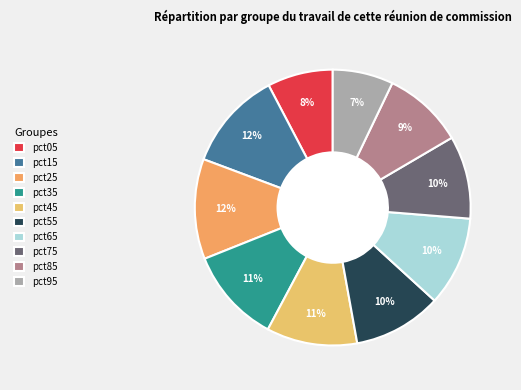

To the nearest percent, what is the difference between the pct05 and pct15 slice percentages?

4%